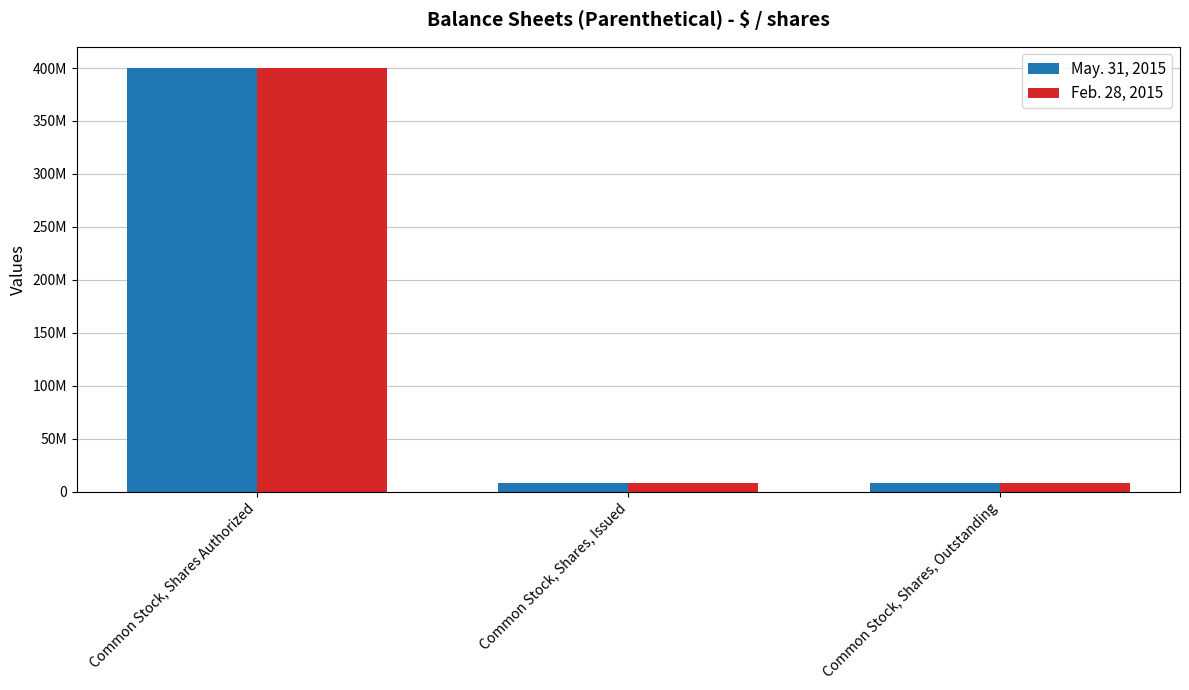

Read the May. 31, 2015 value at Common Stock, Shares, Outstanding, to the nearest 100.

8500000